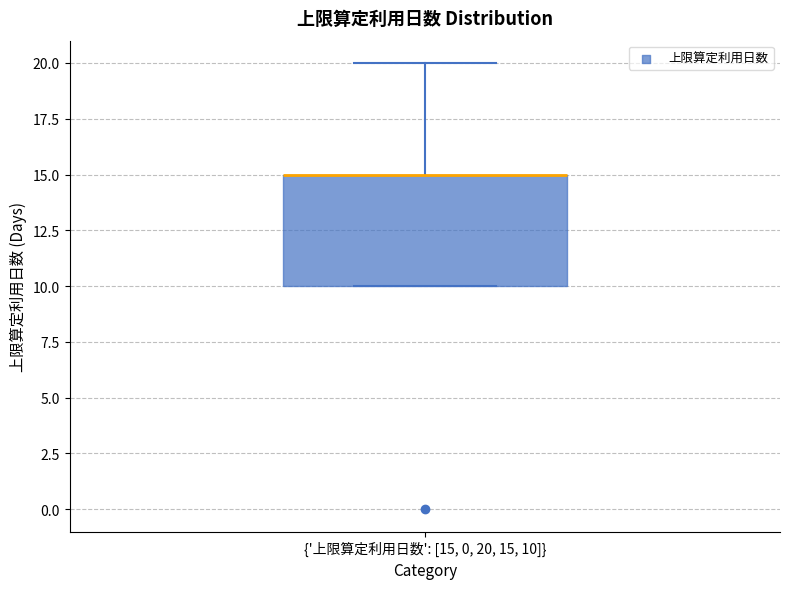

Transcribe this box plot: give where the median line is, the range the box spans, and where the two whiskers end, as read against the y-axis. The values are not printed on the chart, so give them approximately, as read against the axis.

median 15 (drawn on the box's upper edge), box 10 to 15, whiskers 10 to 20